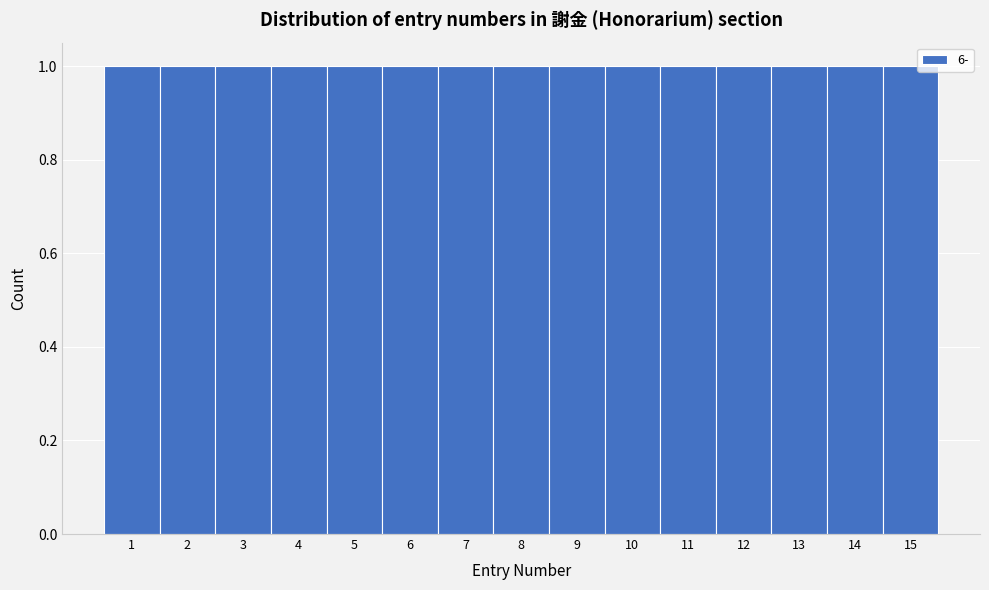

What is the height of the bar covering 11.5 to 12.5 on the x-axis? The values are not printed on the chart, so give them approximately, as read against the axis.

1